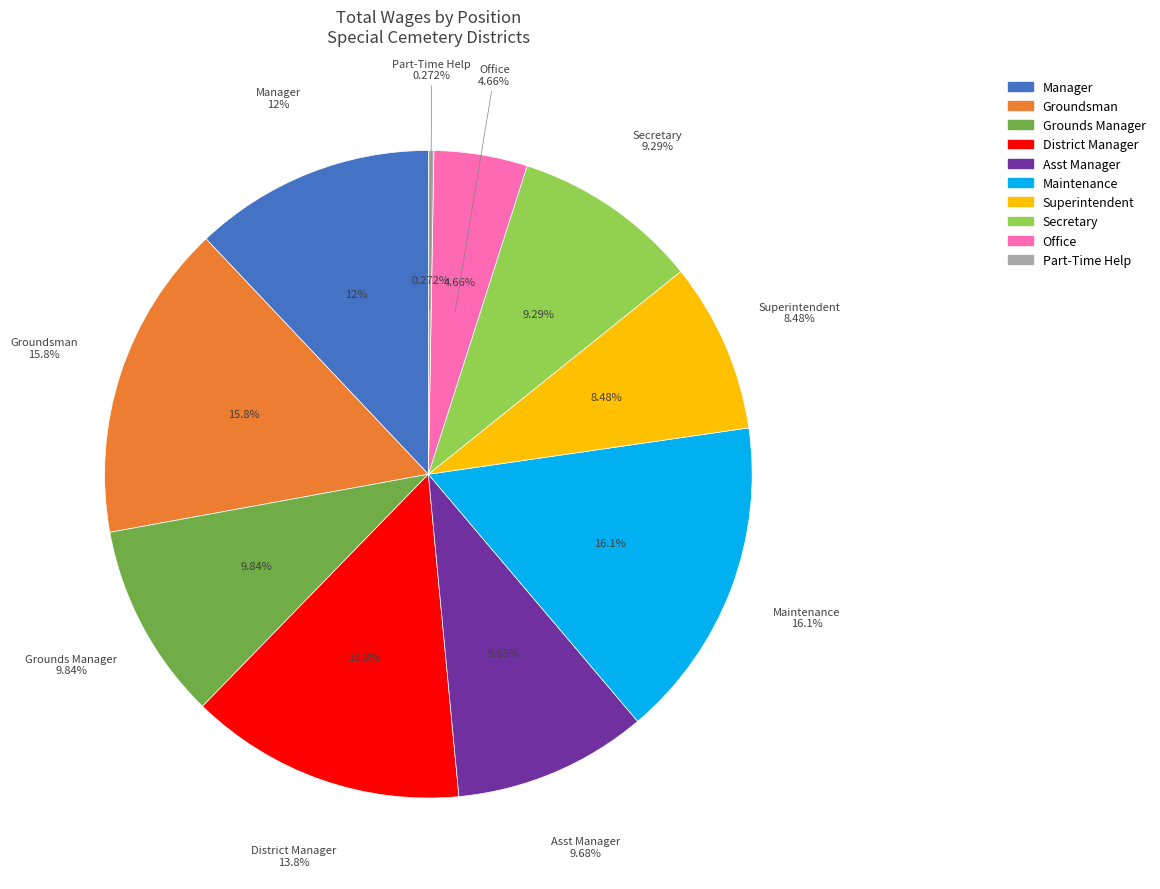

What percentage is the Secretary slice, to the nearest percent?

9%